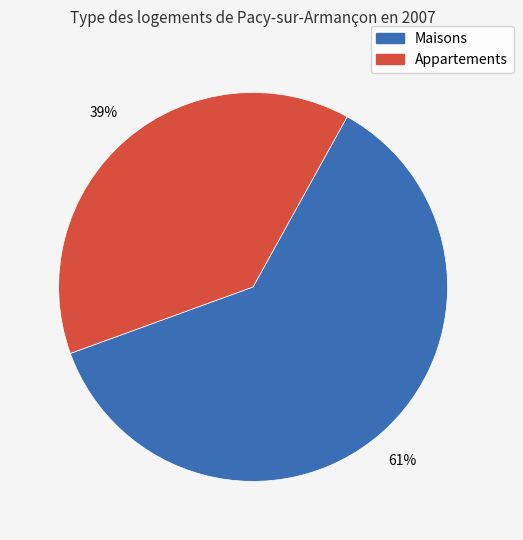

To the nearest percent, what is the average slice percentage?

50%